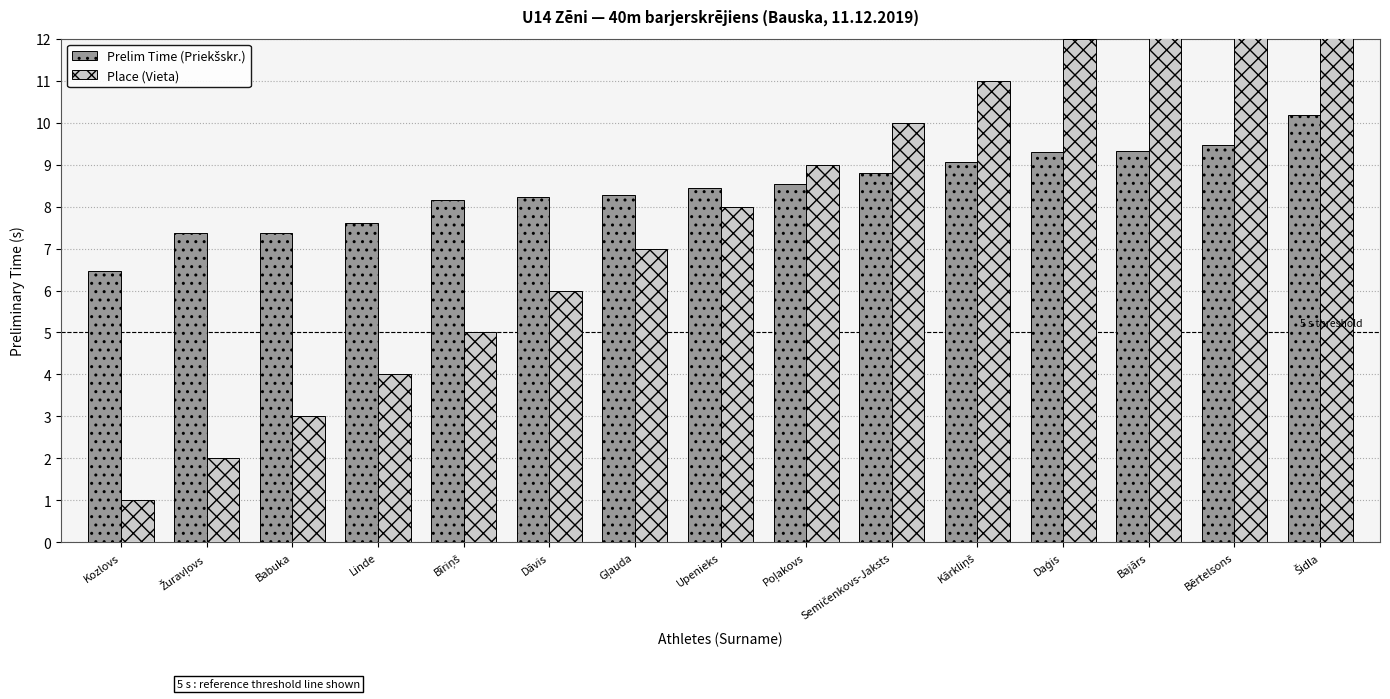

How many data points in Place (Vieta) are less than 8?

7